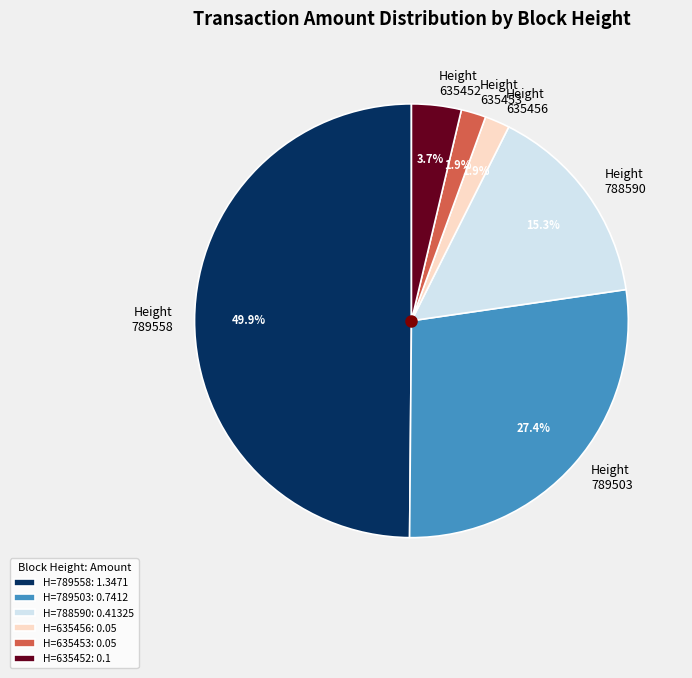

Between H=635452: 0.1 and H=789558: 1.3471, which is larger?

H=789558: 1.3471